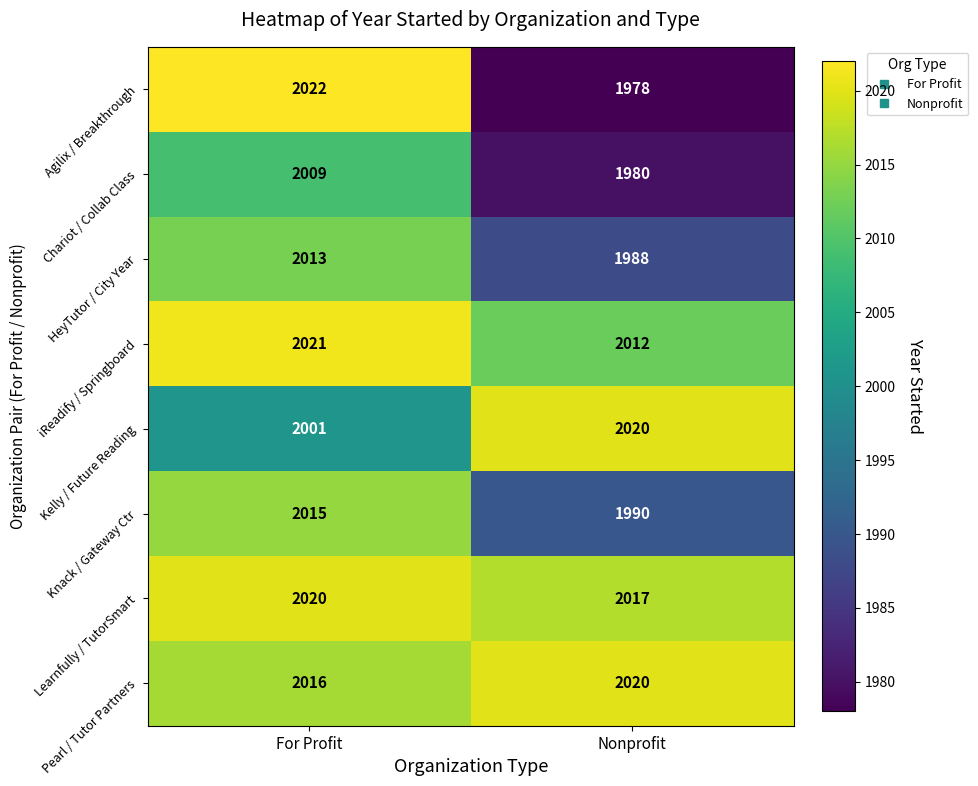

What is the difference between the Chariot / Collab Class values at Nonprofit and For Profit?

29